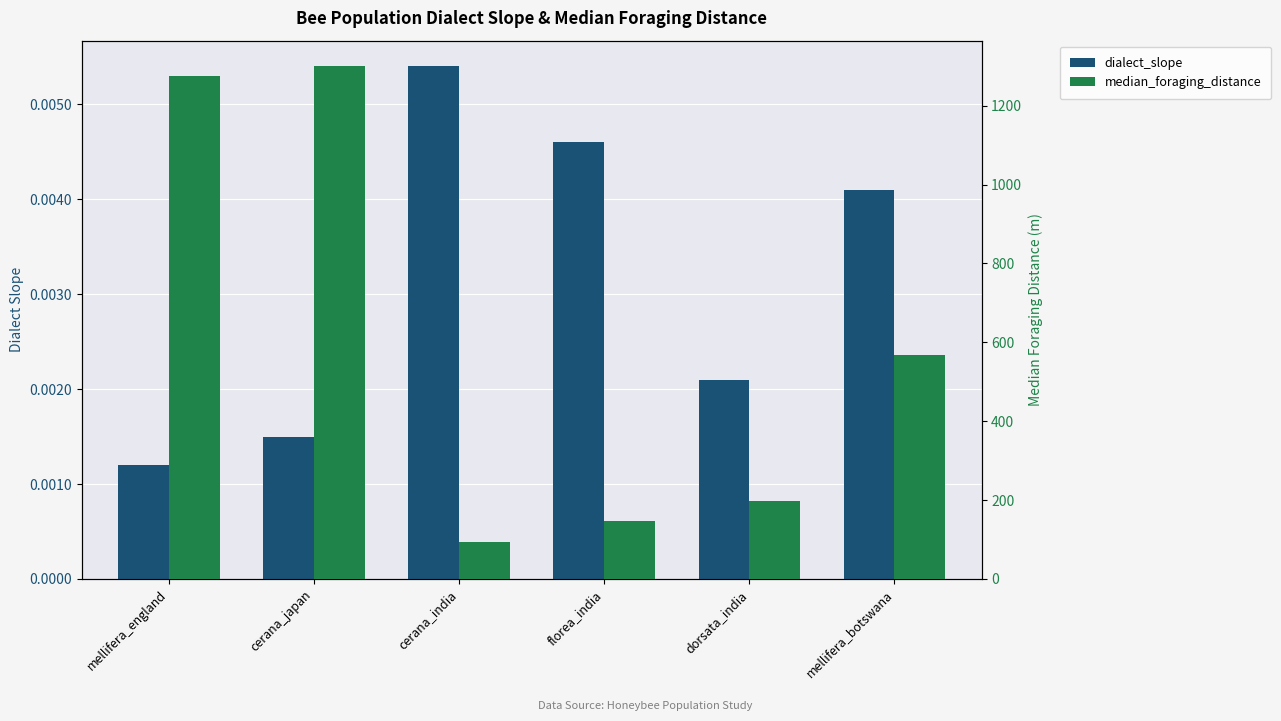

Which series has the largest total across all categories?

median_foraging_distance